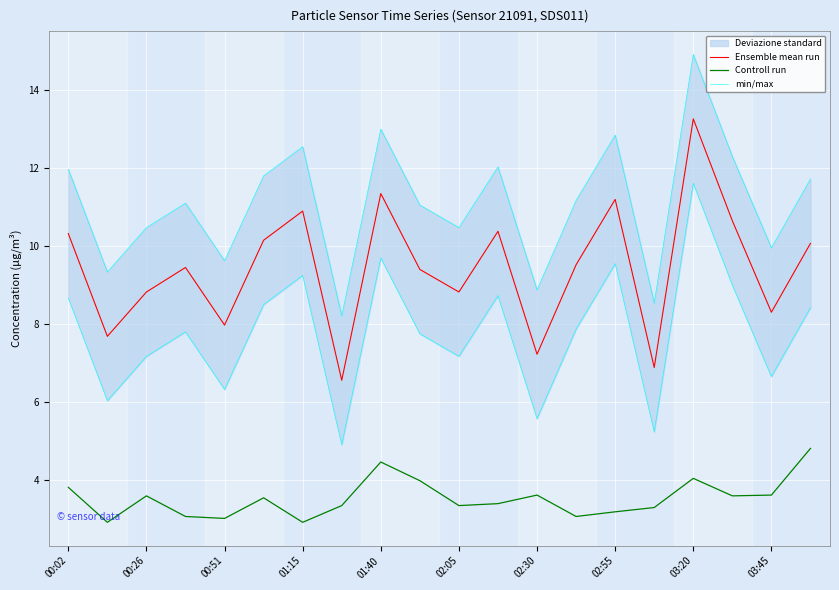

Read the Ensemble mean run value at 00:51.

8.0